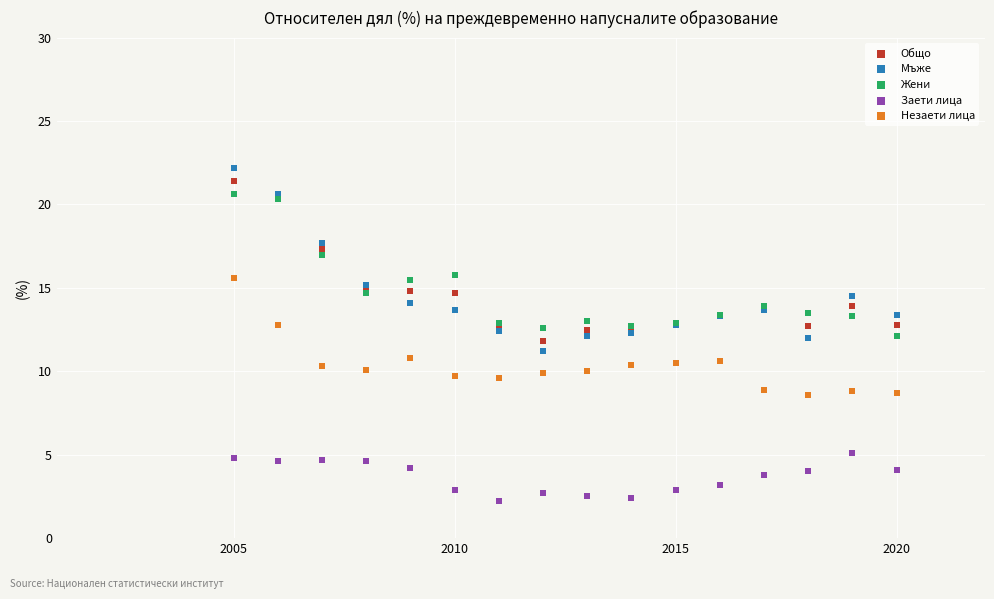

Which series has the widest spread of Y values?

Мъже